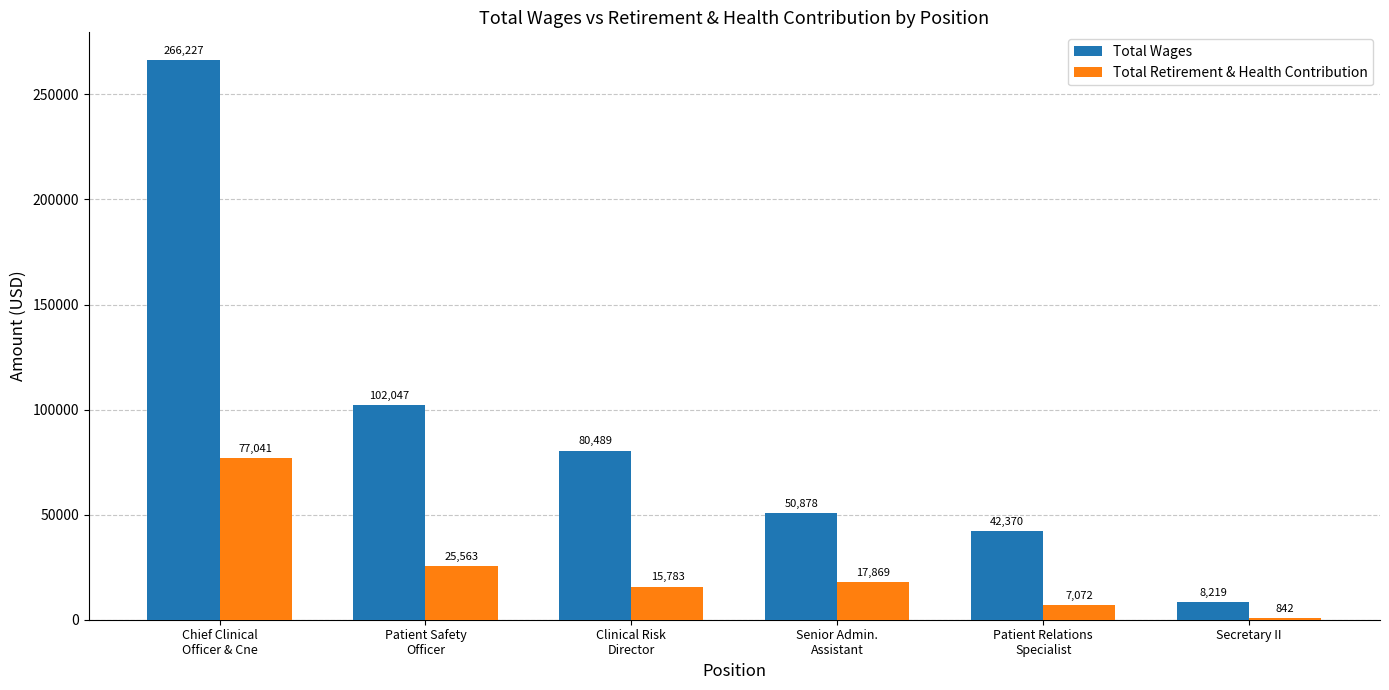

What is the average value of the Total Retirement & Health Contribution series?

24028